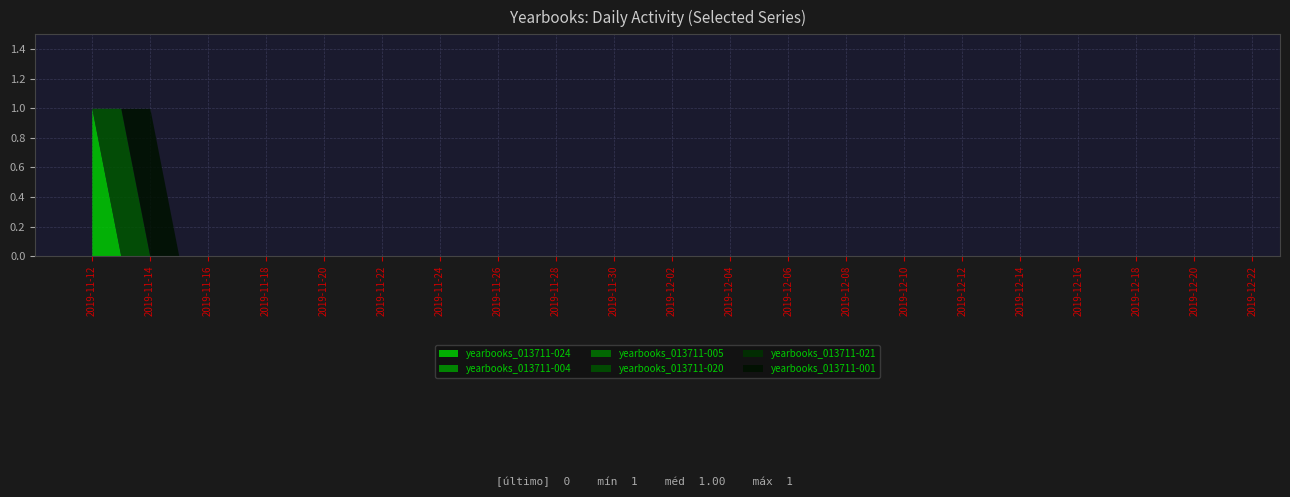

Which series has the largest range (max minus min)?

yearbooks_013711-024